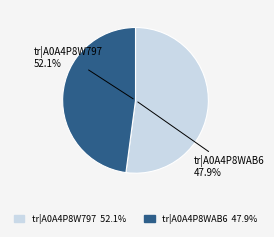

To the nearest percent, what is the average slice percentage?

50%